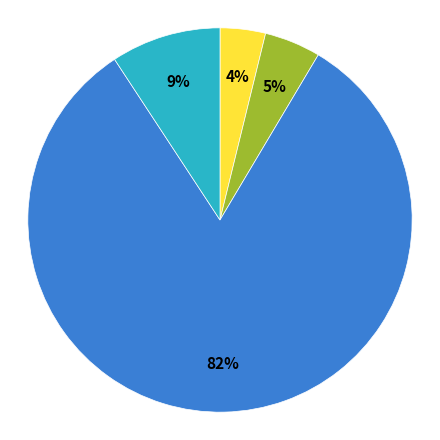

Is there any slice that represents more than half of the pie?

Yes